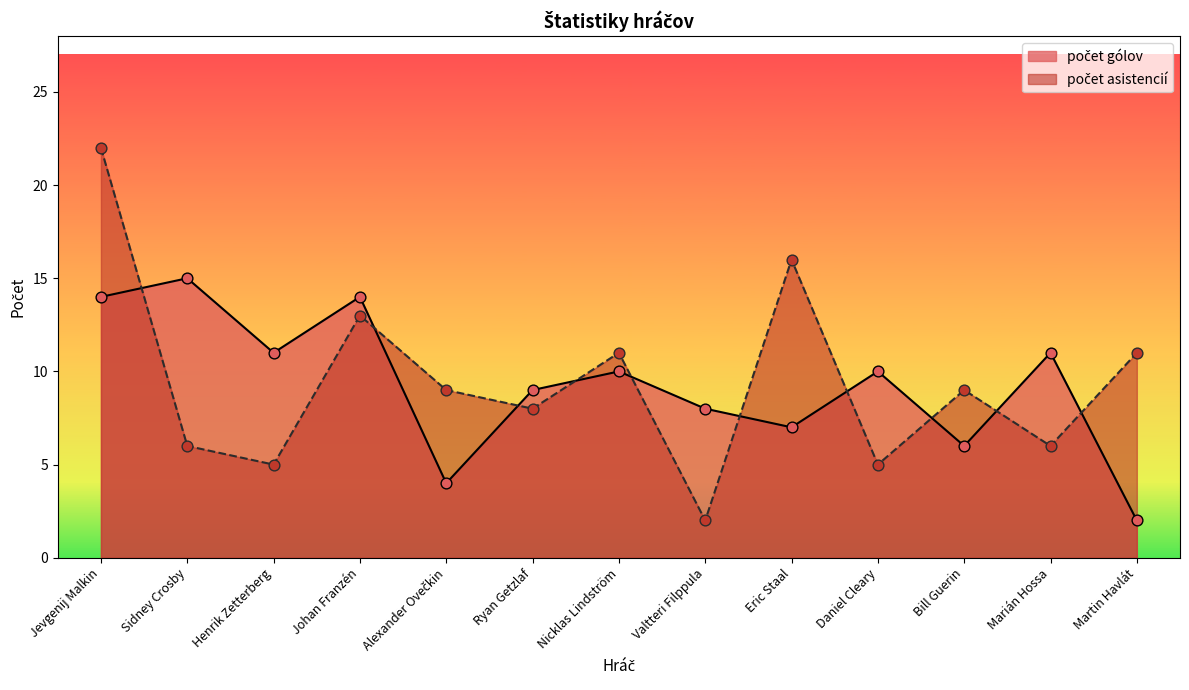

What are all the series names shown in the legend?

počet gólov, počet asistencií